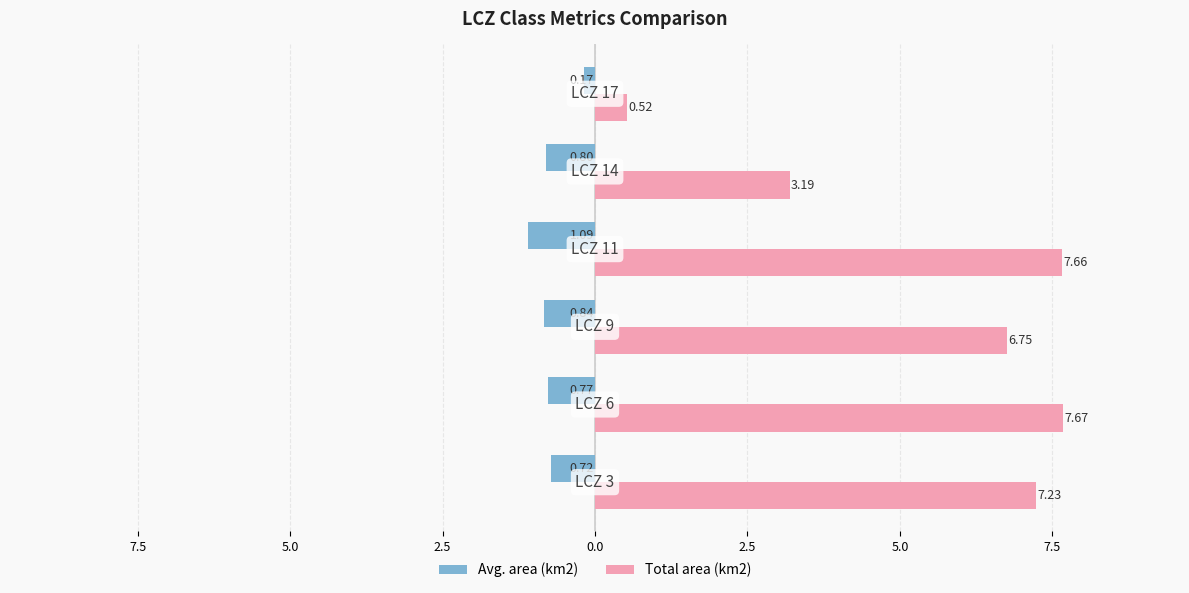

What are all the series names shown in the legend?

Avg. area (km2), Total area (km2)